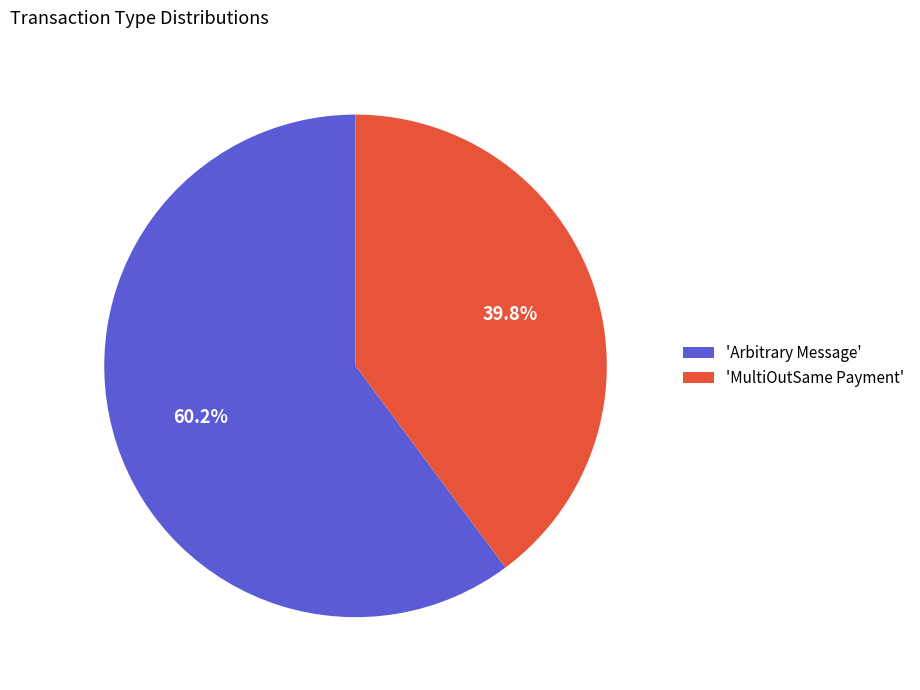

To the nearest percent, what is the difference between the largest and smallest slice percentages?

20%